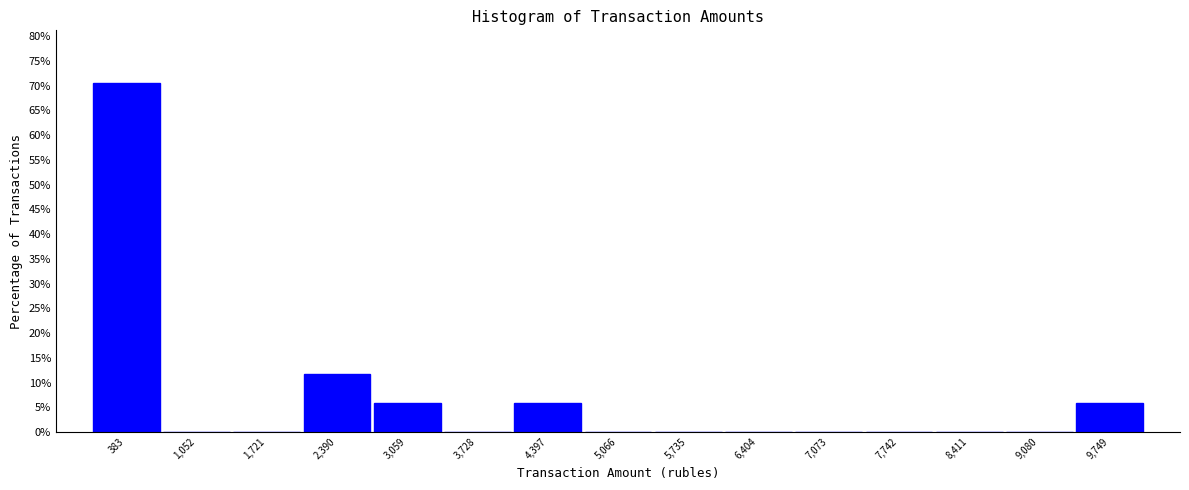

Reading left to right, transcribe this chart: for each bar, give the range it covers on the x-axis and its height. Neither the bar edges nor the heights are printed on the chart, so give them approximately, as read against the axes.

0 to 700: 70.5
700 to 1400: 0
1400 to 2100: 0
2100 to 2700: 12.0
2700 to 3400: 6.0
3400 to 4100: 0
4100 to 4700: 6.0
4700 to 5400: 0
5400 to 6100: 0
6100 to 6700: 0
6700 to 7400: 0
7400 to 8100: 0
8100 to 8700: 0
8700 to 9400: 0
9400 to 10100: 6.0